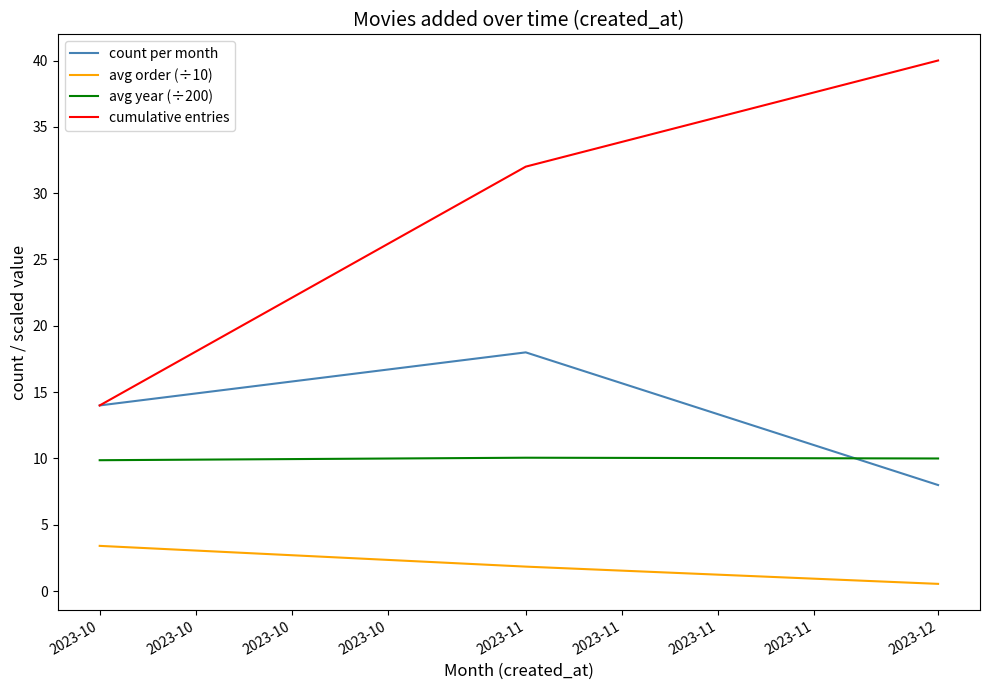

True or false: count per month has a value of 10.9 at 2023-12.

False